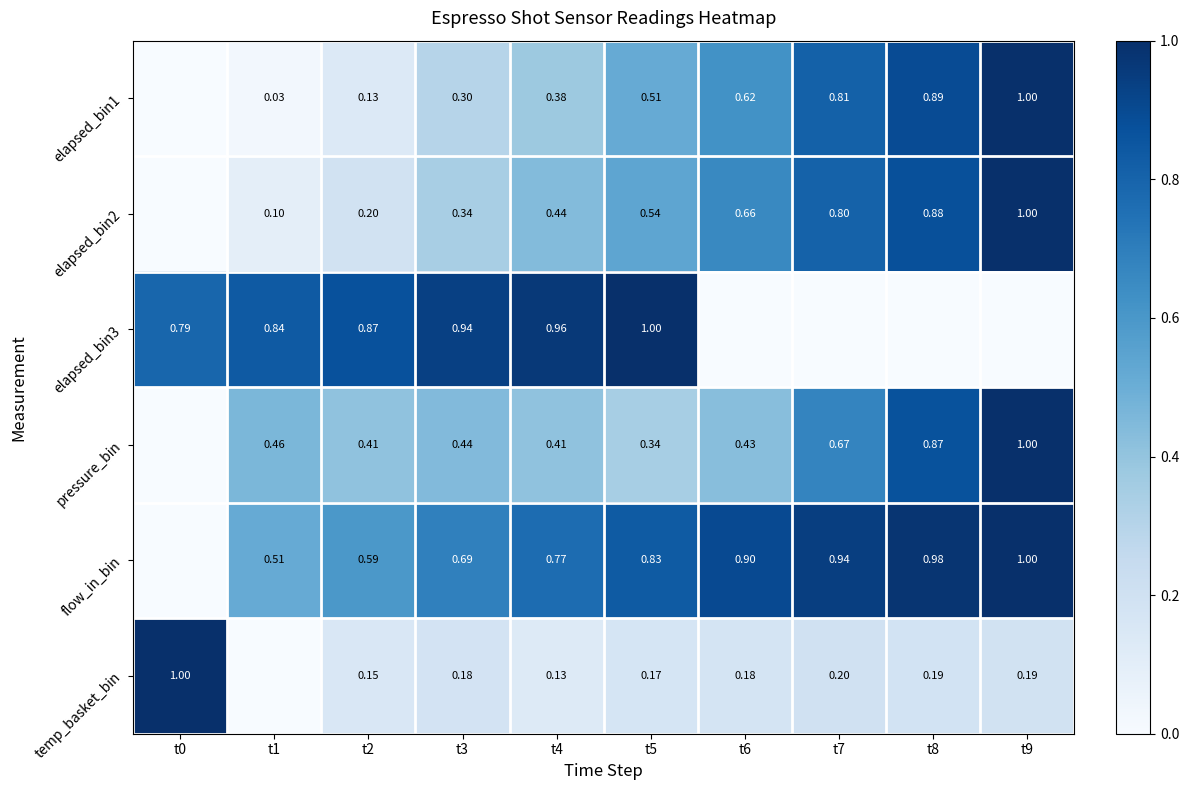

Is the value of elapsed_bin3 at t2 greater than the value of elapsed_bin2 at t7?

Yes